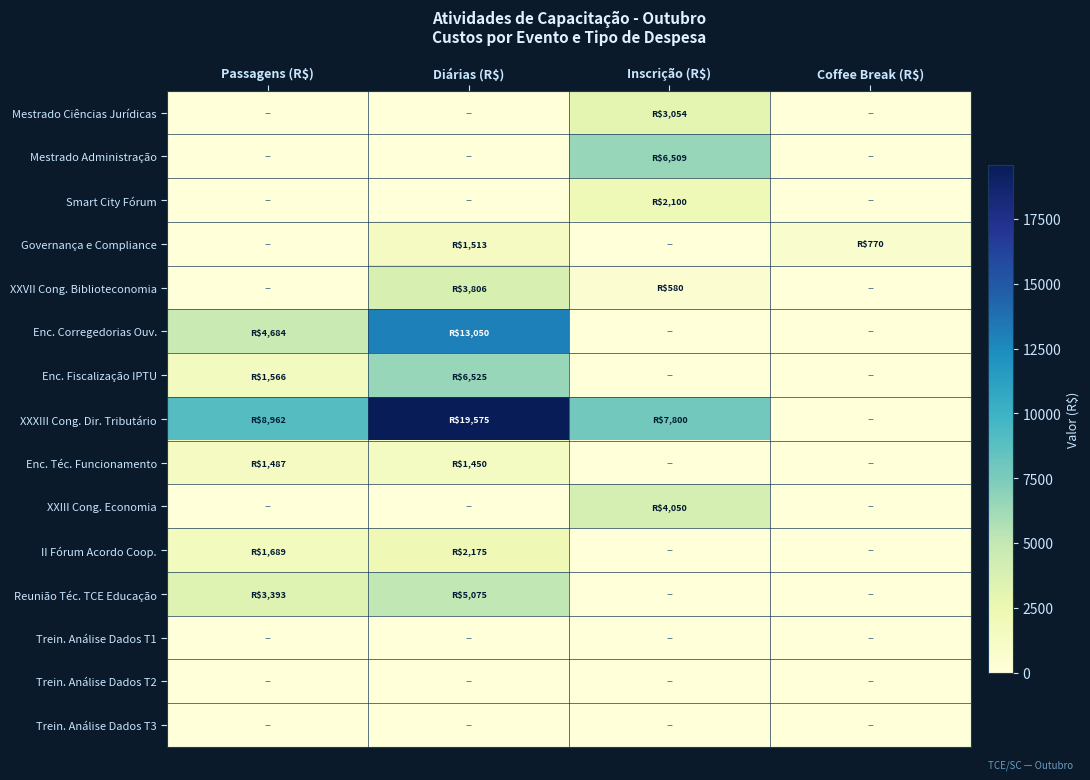

Reading right to left, extract all data points from this chart.

Mestrado Ciências Jurídicas: Coffee Break (R$)=0.0	Inscrição (R$)=3053.7	Diárias (R$)=0.0	Passagens (R$)=0.0
Mestrado Administração: Coffee Break (R$)=0.0	Inscrição (R$)=6509.0	Diárias (R$)=0.0	Passagens (R$)=0.0
Smart City Fórum: Coffee Break (R$)=0.0	Inscrição (R$)=2100.0	Diárias (R$)=0.0	Passagens (R$)=0.0
Governança e Compliance: Coffee Break (R$)=769.5	Inscrição (R$)=0.0	Diárias (R$)=1512.9	Passagens (R$)=0.0
XXVII Cong. Biblioteconomia: Coffee Break (R$)=0.0	Inscrição (R$)=580.0	Diárias (R$)=3806.0	Passagens (R$)=0.0
Enc. Corregedorias Ouv.: Coffee Break (R$)=0.0	Inscrição (R$)=0.0	Diárias (R$)=13050.0	Passagens (R$)=4684.0
Enc. Fiscalização IPTU: Coffee Break (R$)=0.0	Inscrição (R$)=0.0	Diárias (R$)=6525.0	Passagens (R$)=1566.0
XXXIII Cong. Dir. Tributário: Coffee Break (R$)=0.0	Inscrição (R$)=7800.0	Diárias (R$)=19575.0	Passagens (R$)=8962.0
Enc. Téc. Funcionamento: Coffee Break (R$)=0.0	Inscrição (R$)=0.0	Diárias (R$)=1450.0	Passagens (R$)=1487.0
XXIII Cong. Economia: Coffee Break (R$)=0.0	Inscrição (R$)=4050.0	Diárias (R$)=0.0	Passagens (R$)=0.0
II Fórum Acordo Coop.: Coffee Break (R$)=0.0	Inscrição (R$)=0.0	Diárias (R$)=2175.0	Passagens (R$)=1689.0
Reunião Téc. TCE Educação: Coffee Break (R$)=0.0	Inscrição (R$)=0.0	Diárias (R$)=5075.0	Passagens (R$)=3393.0
Trein. Análise Dados T1: Coffee Break (R$)=0.0	Inscrição (R$)=0.0	Diárias (R$)=0.0	Passagens (R$)=0.0
Trein. Análise Dados T2: Coffee Break (R$)=0.0	Inscrição (R$)=0.0	Diárias (R$)=0.0	Passagens (R$)=0.0
Trein. Análise Dados T3: Coffee Break (R$)=0.0	Inscrição (R$)=0.0	Diárias (R$)=0.0	Passagens (R$)=0.0